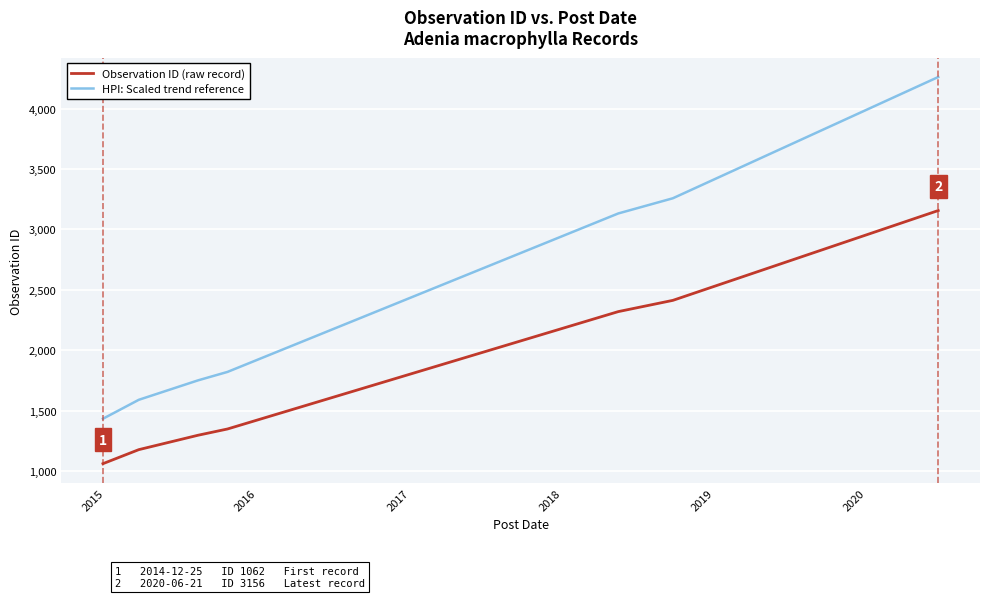

Rank the series by their maximum value, from lowest to highest.

Observation ID (raw record), HPI: Scaled trend reference